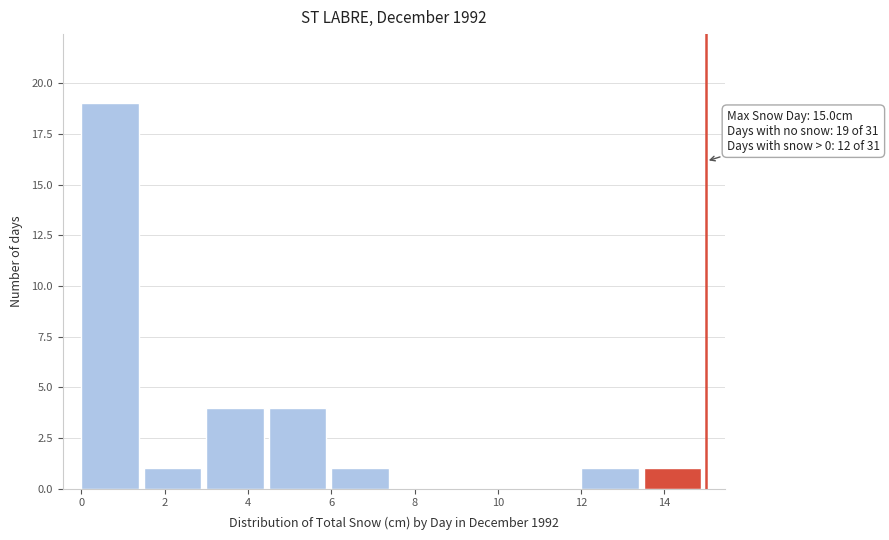

Over which range of the x-axis is the bar tallest?

0.0 to 1.5